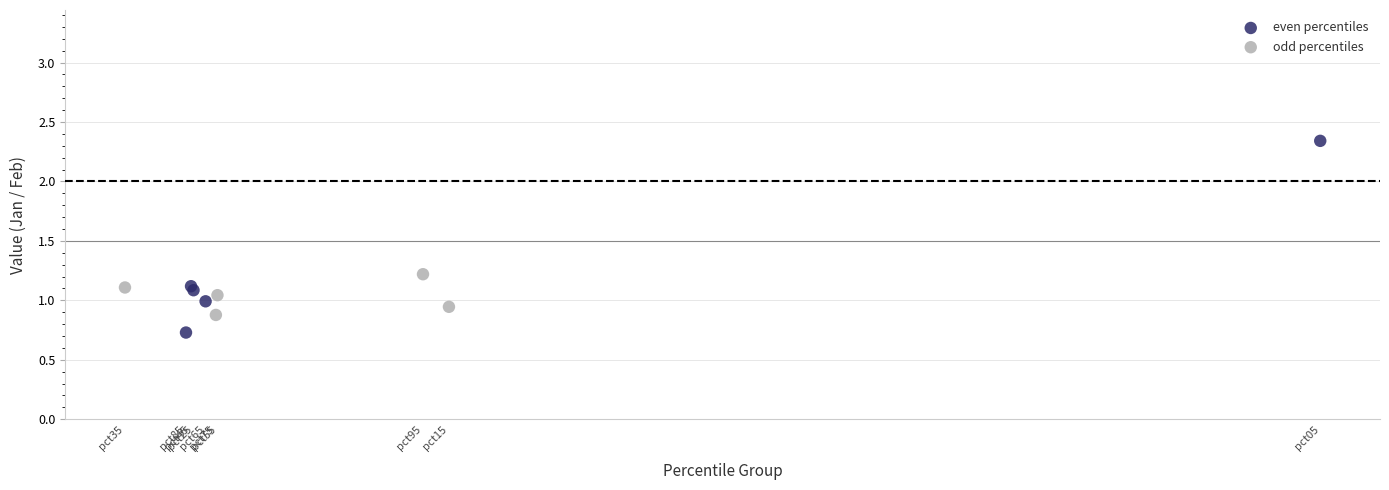

What are all the series names shown in the legend?

even percentiles, odd percentiles